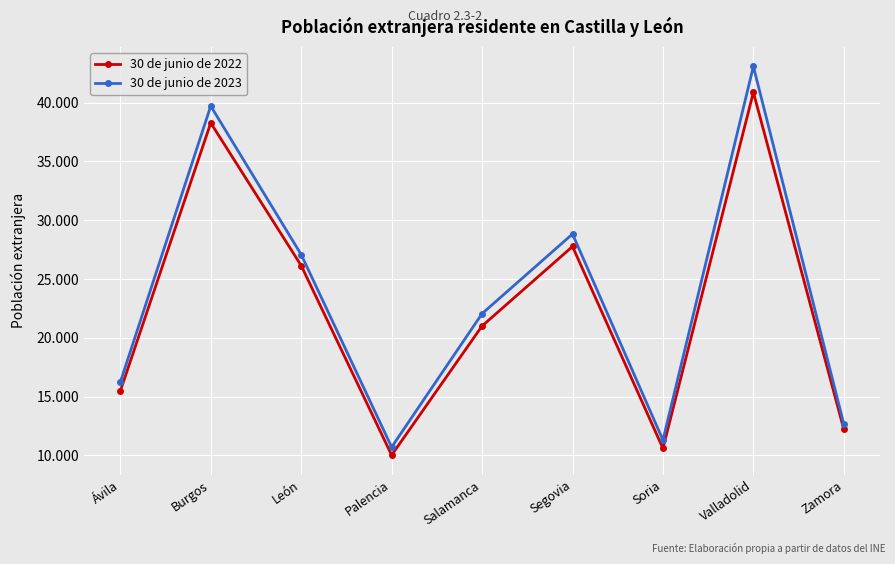

Which series changed the most between Burgos and Salamanca?

30 de junio de 2023